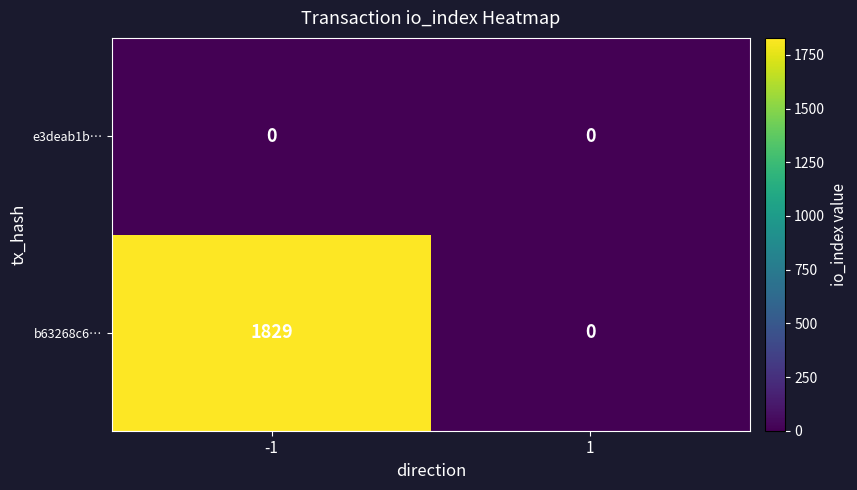

Rank the series by their maximum value, from lowest to highest.

e3deab1b…, b63268c6…